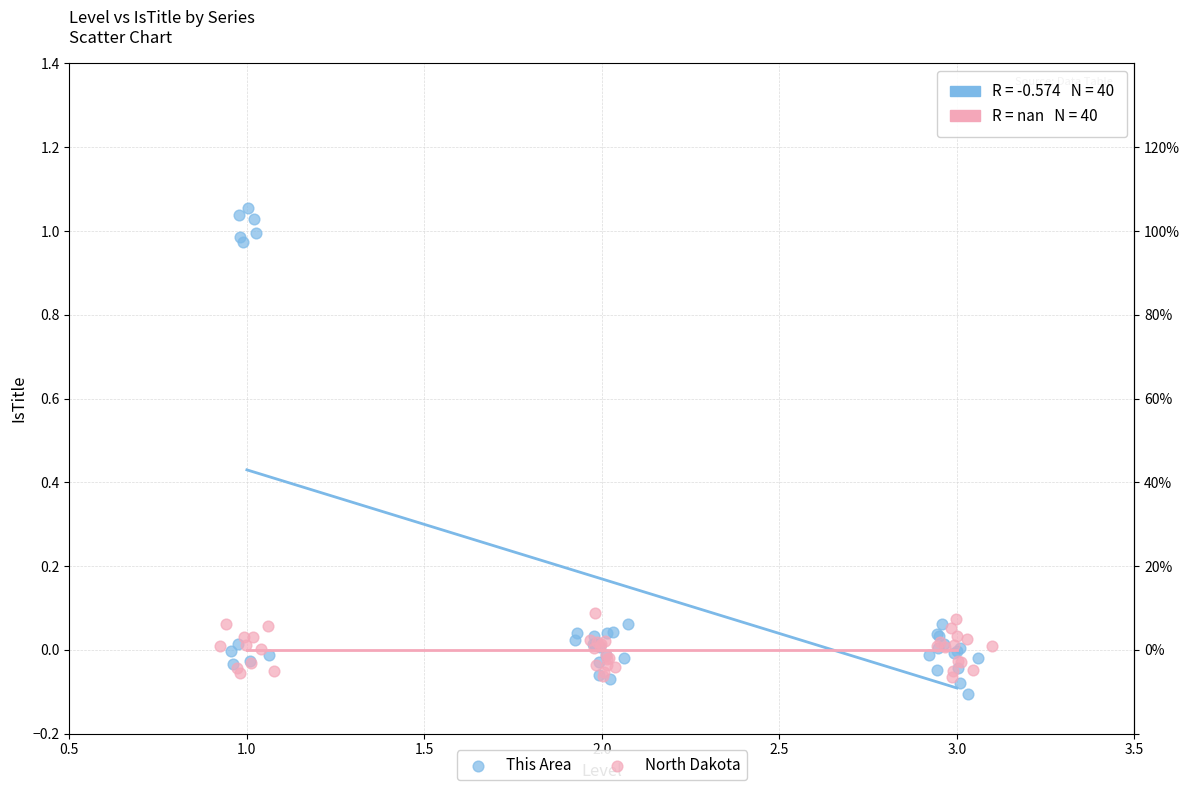

Which series reaches the maximum Y coordinate?

This Area